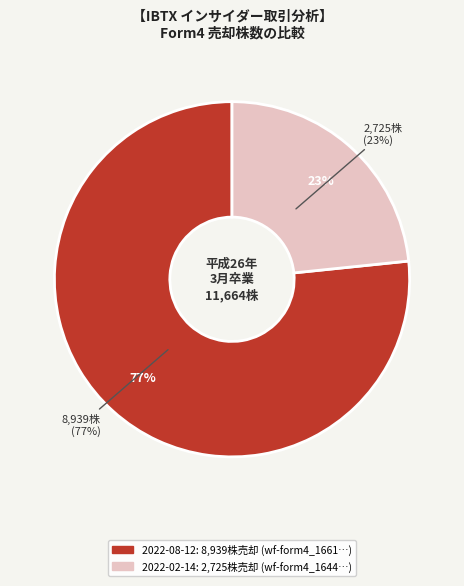

To the nearest percent, what portion does wf-form4_164495728034291.xml represent?

23%